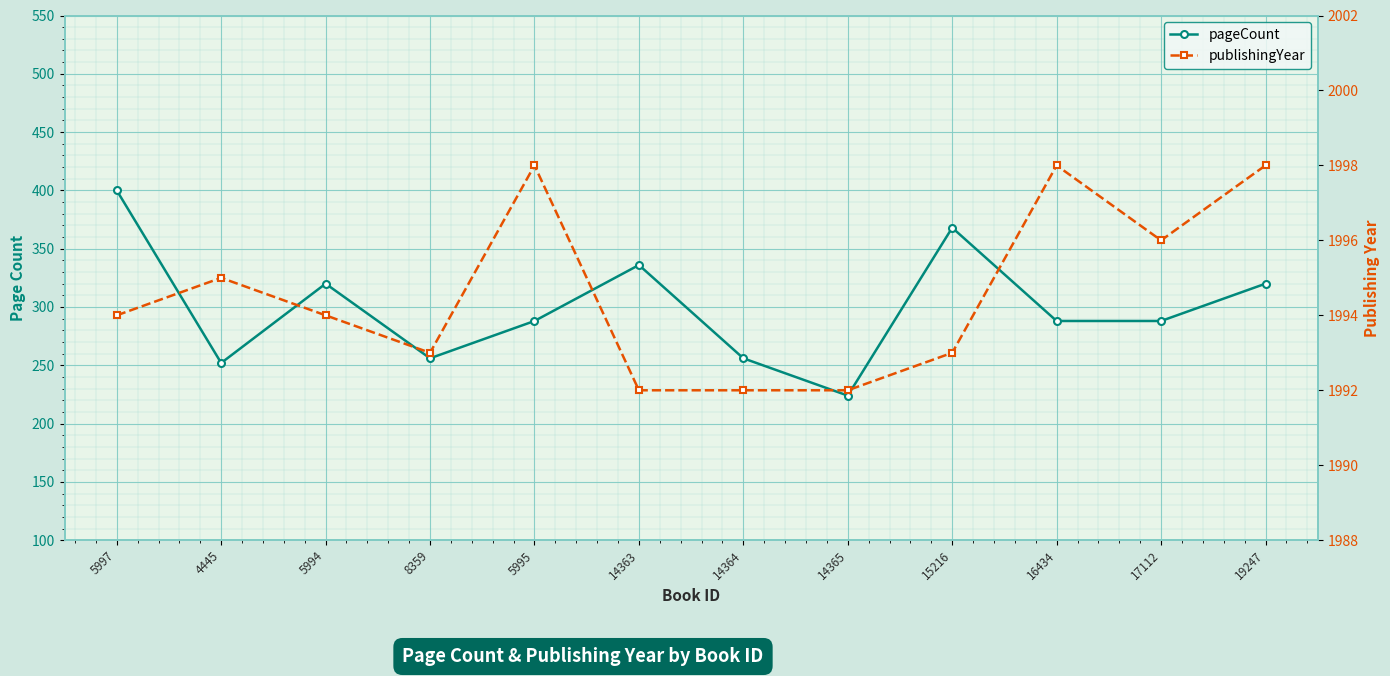

What is the label of the 8th point from the left?

14365